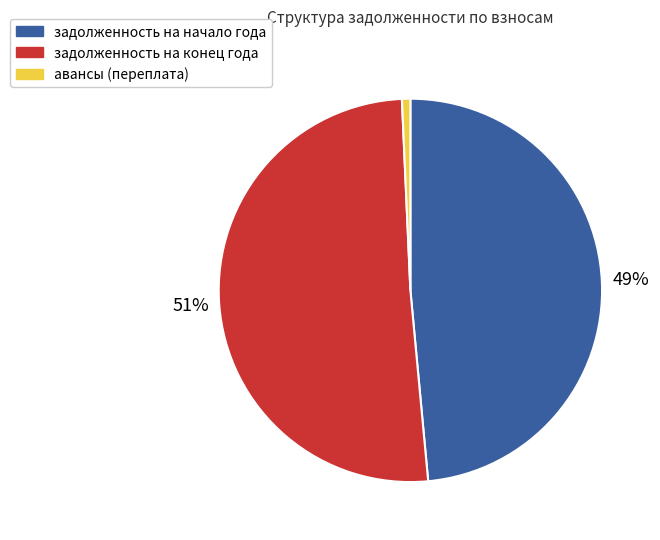

Count the number of slices in the pie.

3